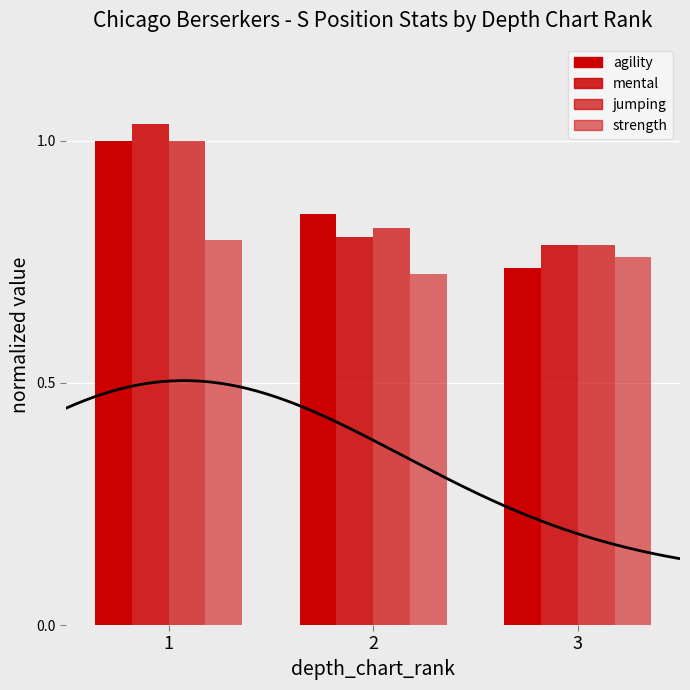

Between 1 and 3, which series saw the biggest shift?

agility